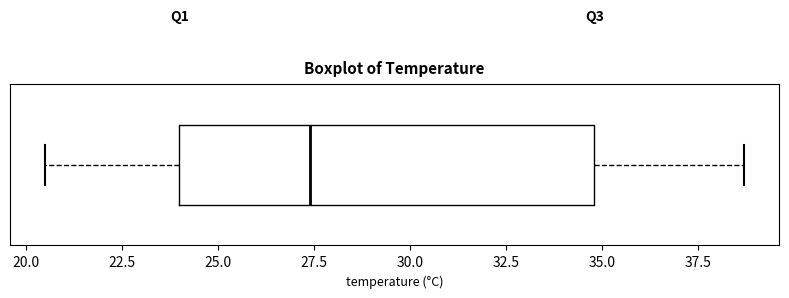

Transcribe this box plot: give where the median line is, the range the box spans, and where the two whiskers end, as read against the x-axis. The values are not printed on the chart, so give them approximately, as read against the axis.

median 27.5, box 24.0 to 35.0, whiskers 20.5 to 38.5